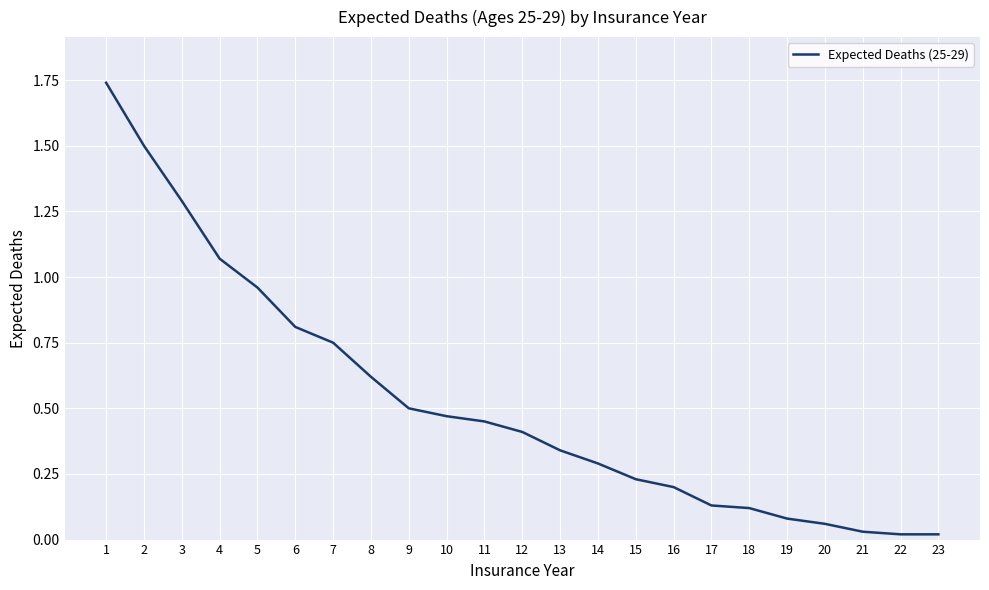

Between 19 and 9, which is larger?

9